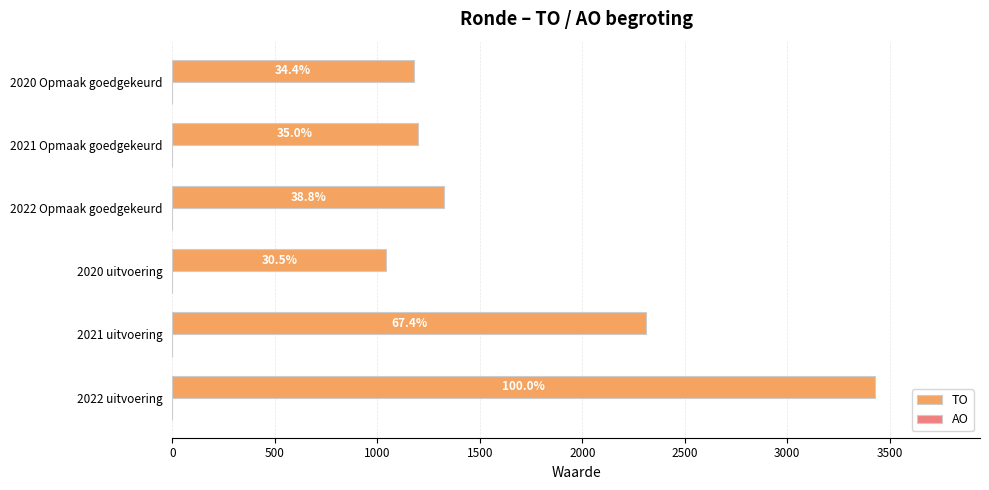

Does the chart contain any negative values?

No